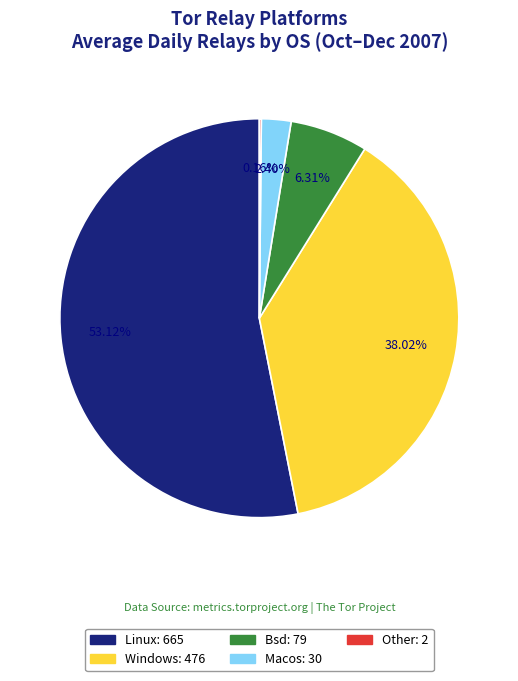

Does any single category account for the majority?

Yes